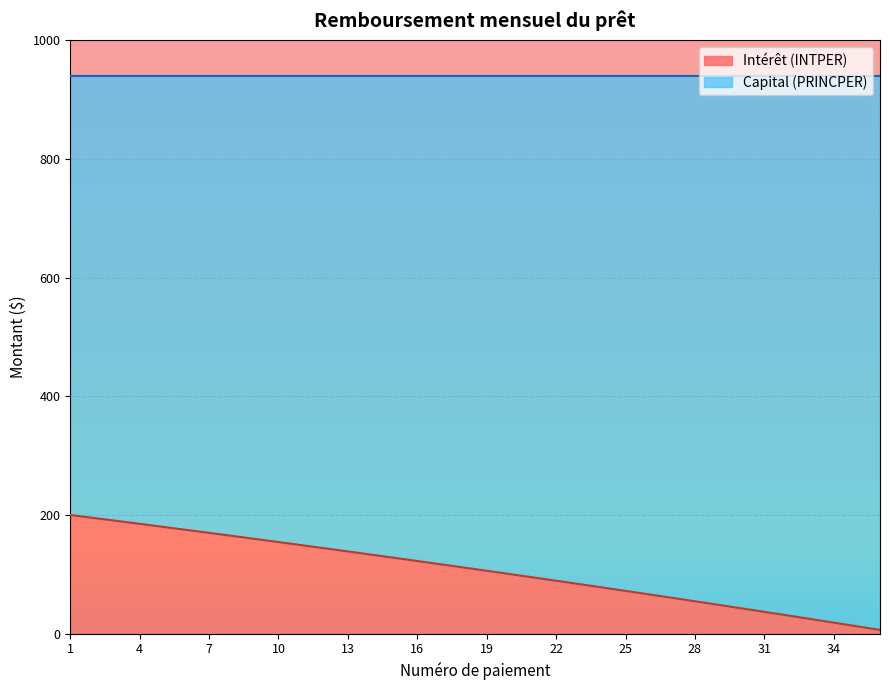

The chart shows a value of 12.4 at 35. True or false?

True